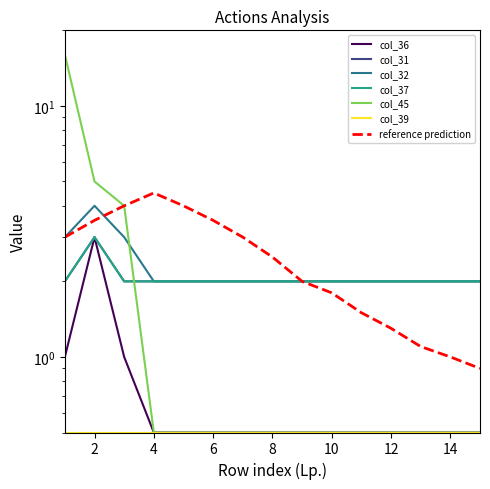

Which category has the highest value in the col_31 series?

2